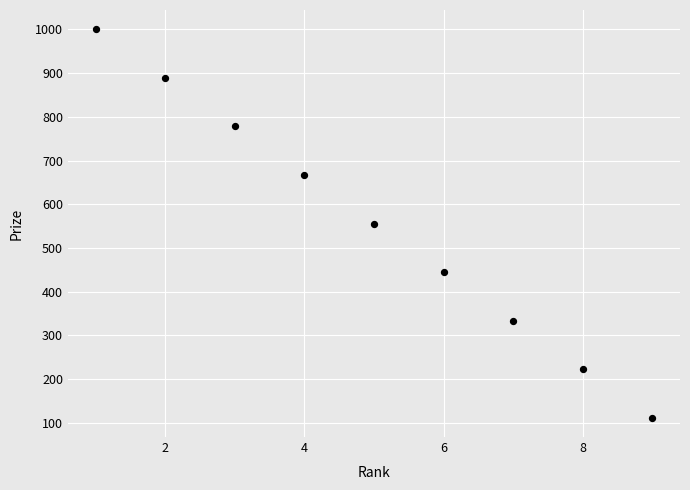

What is the range of X values (max minus min)?

8